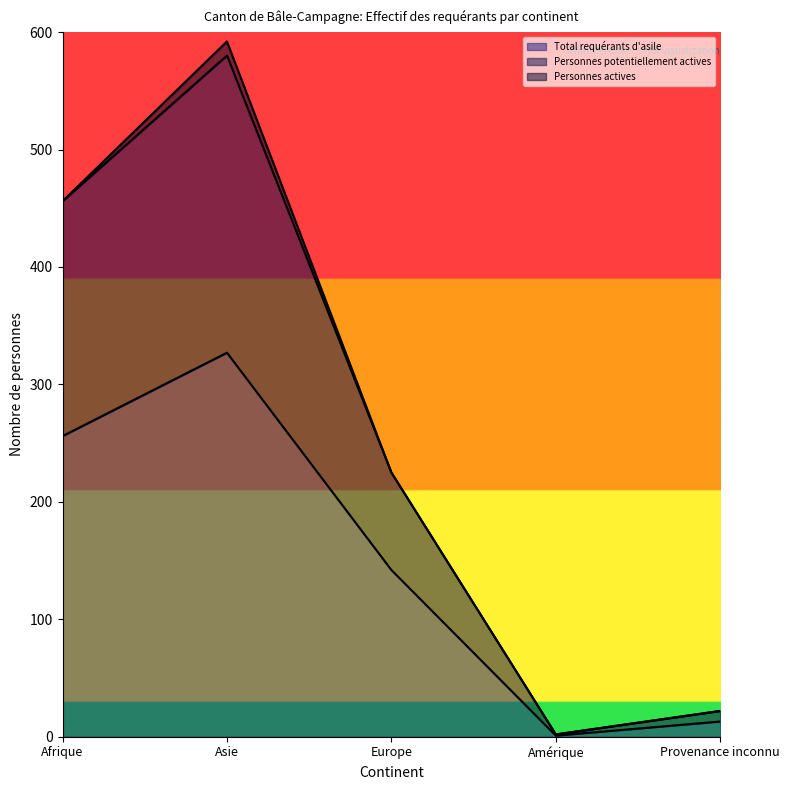

True or false: Personnes potentiellement actives has a value of 306 at Europe.

False